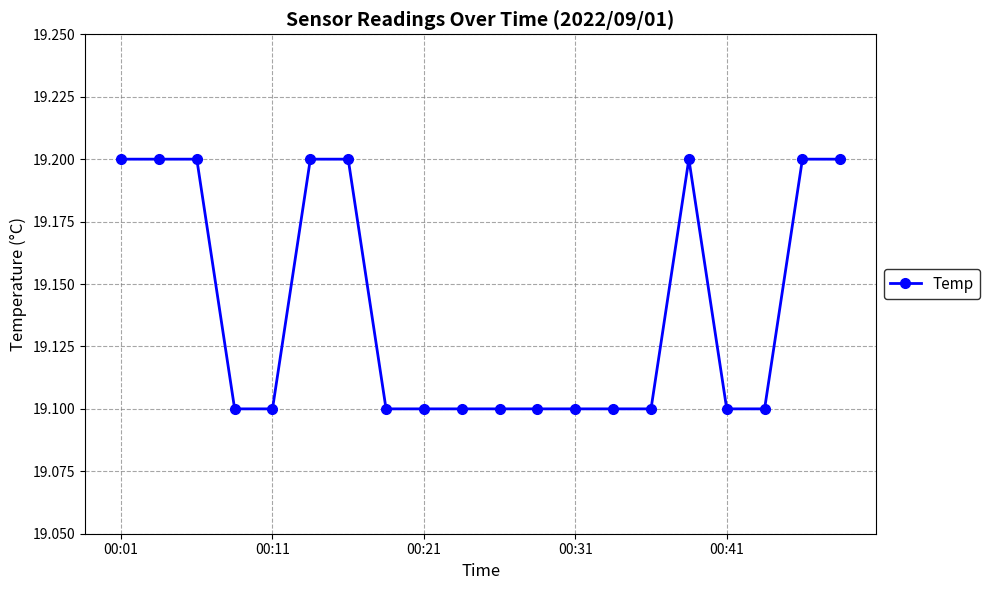

What is the value of the 6th point from the left?

19.2